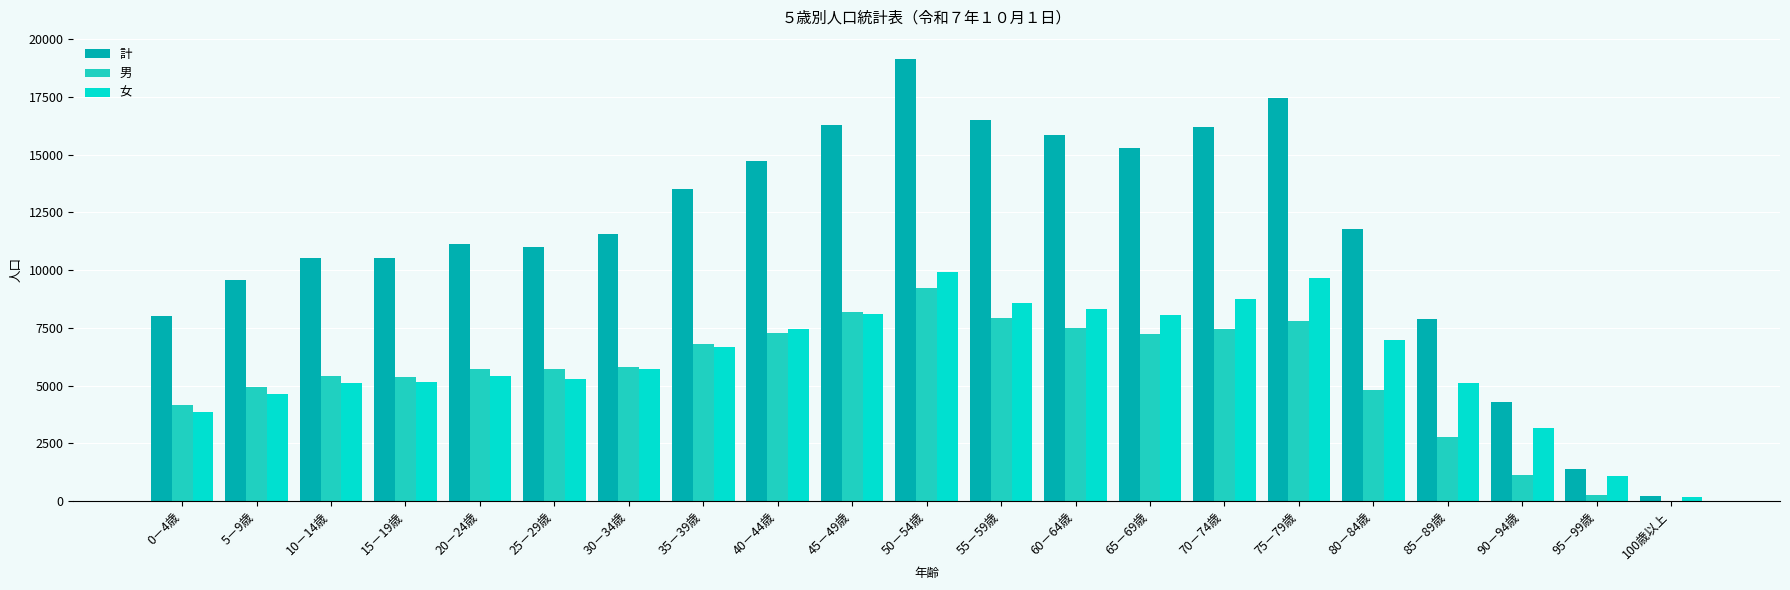

What is the difference between the 男 values at 95－99歳 and 65－69歳?

6961